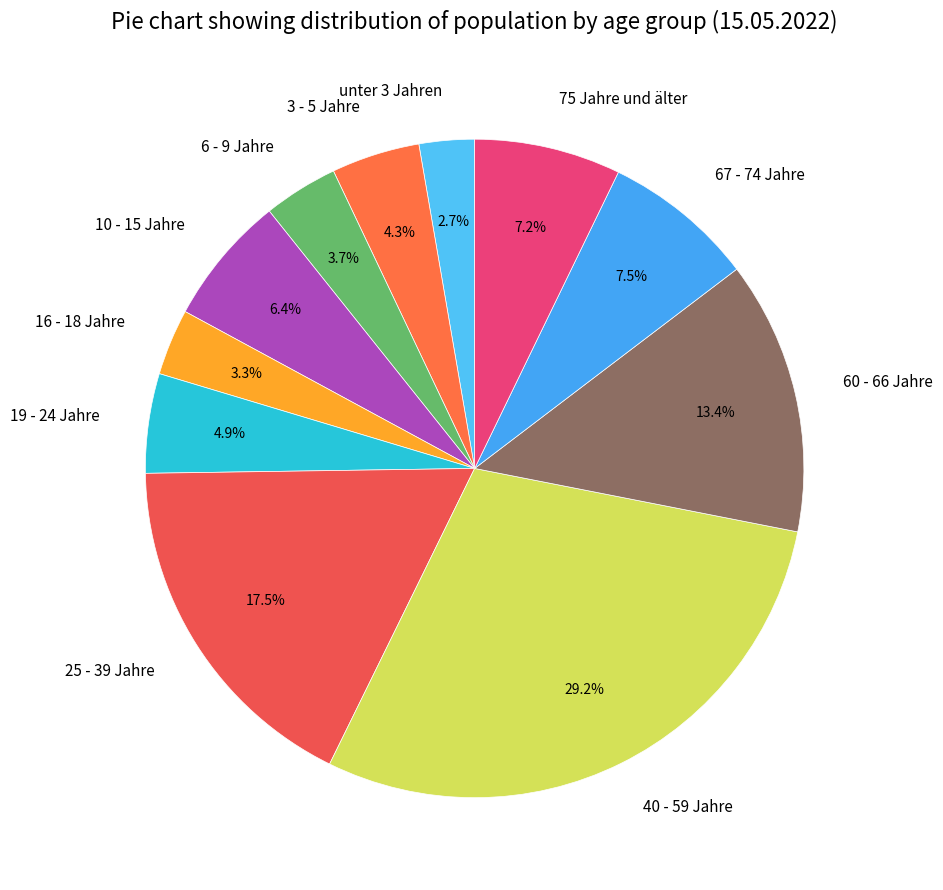

Which slice is the smallest?

unter 3 Jahren